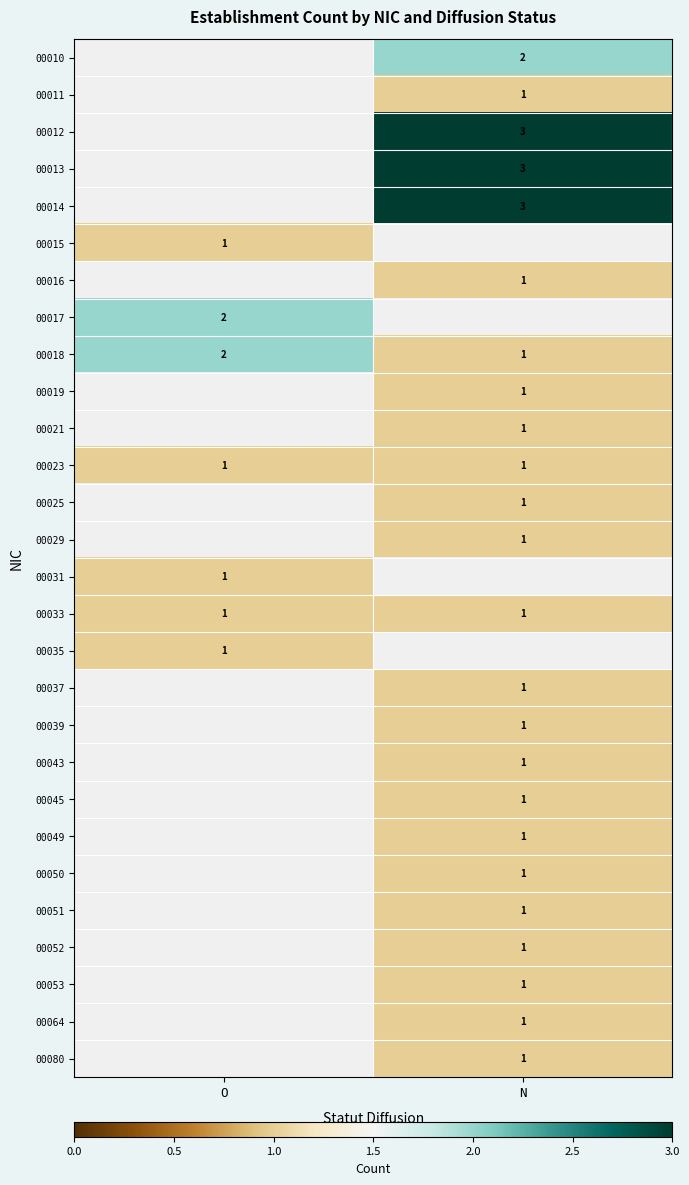

Is it true that 00035 equals 1 at O?

True